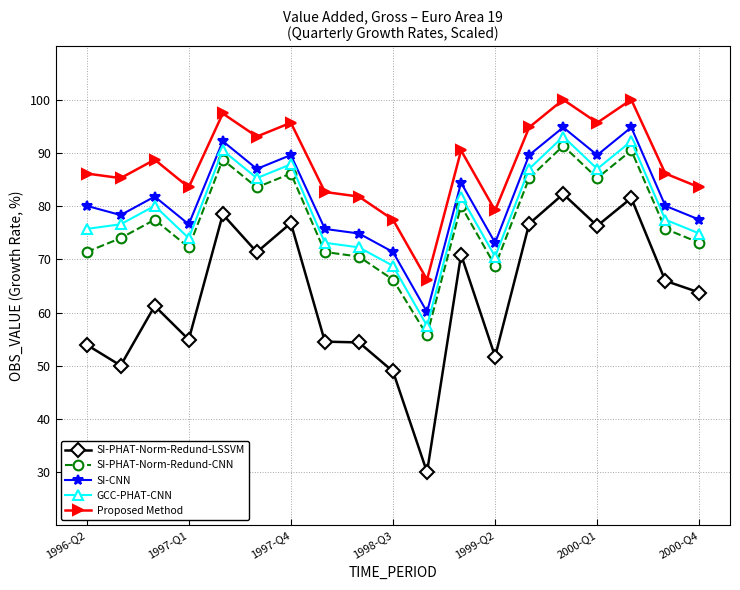

True or false: GCC-PHAT-CNN has more than 0 interior local peaks.

True